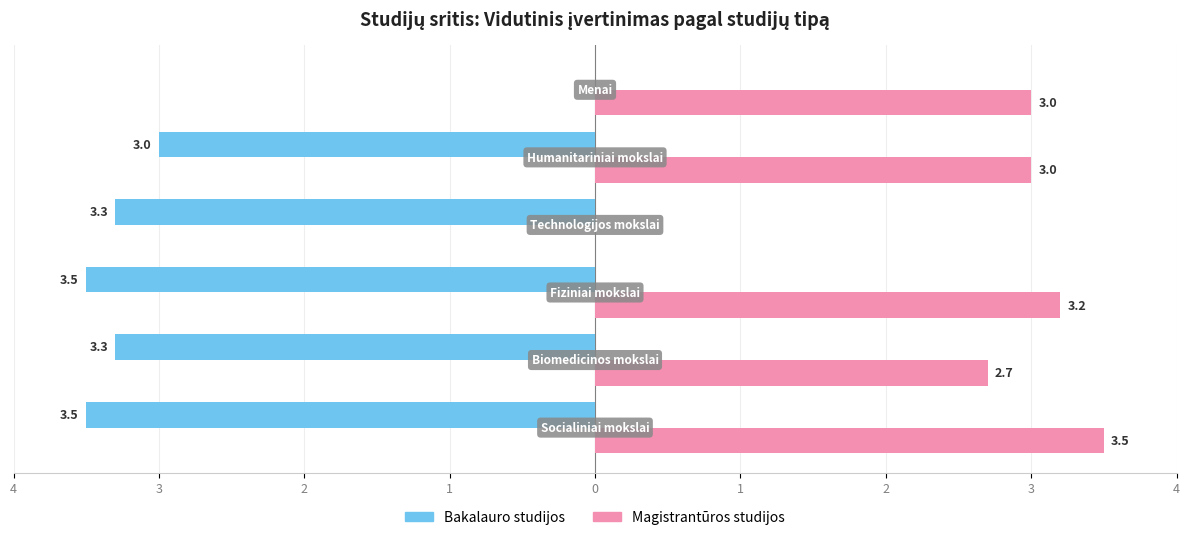

What are all the series names shown in the legend?

Bakalauro studijos, Magistrantūros studijos